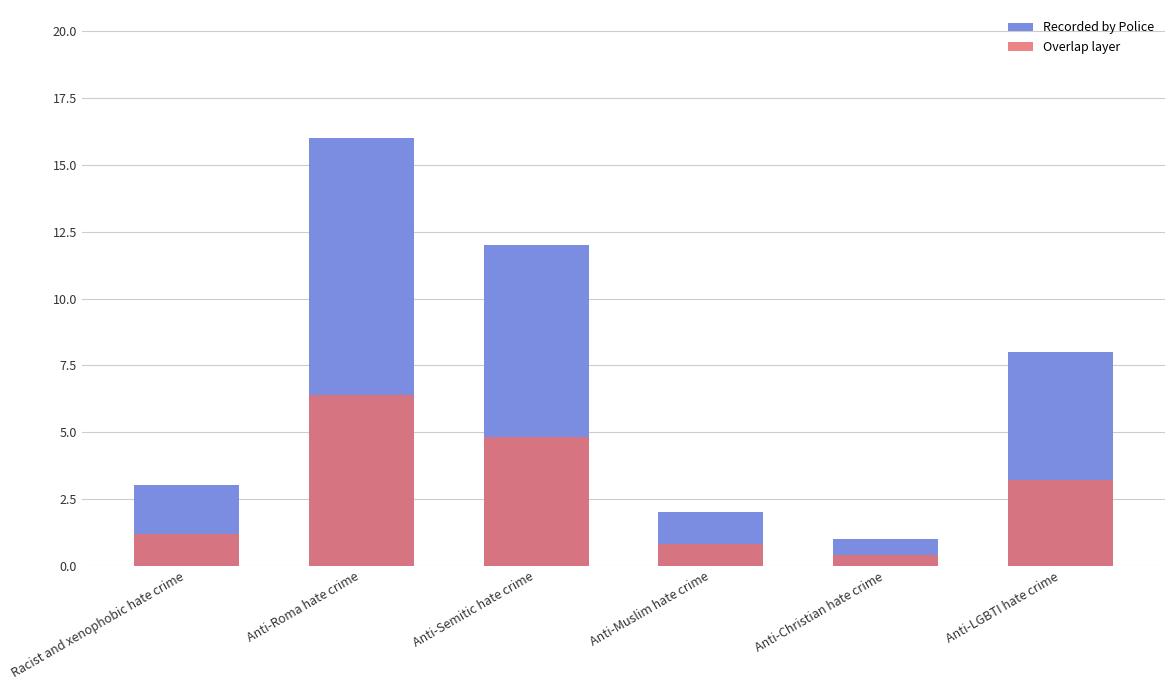

List the labels in order of Overlap layer value, largest first.

Anti-Roma hate crime, Anti-Semitic hate crime, Anti-LGBTI hate crime, Racist and xenophobic hate crime, Anti-Muslim hate crime, Anti-Christian hate crime